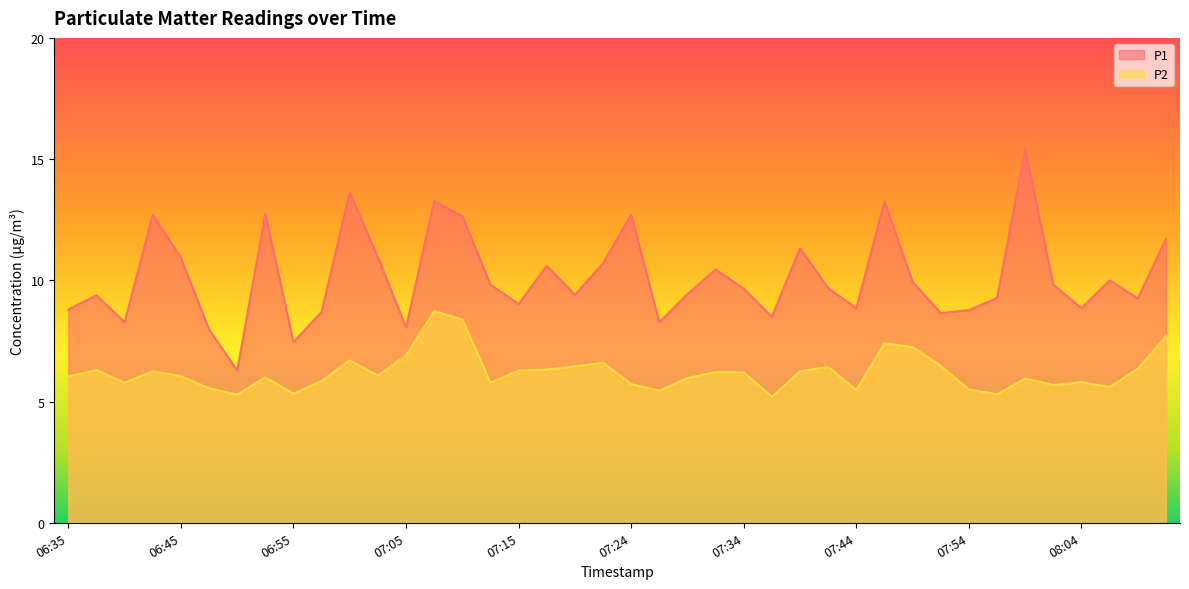

How many interior local valleys does the P2 series have?

11